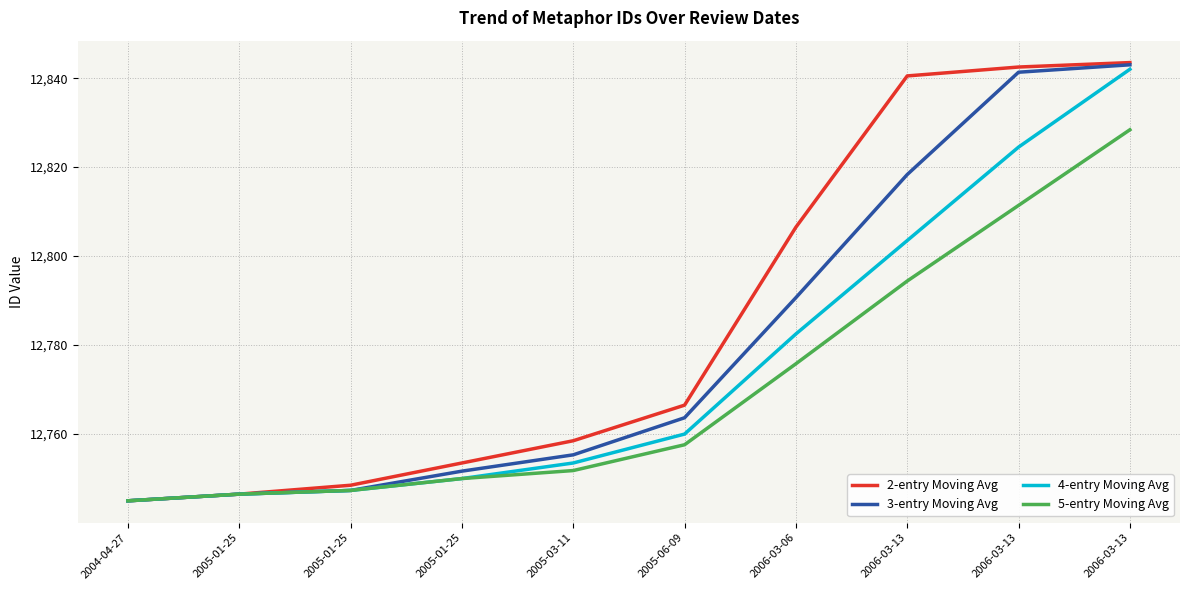

What is the sum of the 4-entry Moving Avg values at 2006-03-13 and 2005-03-11?

25595.5